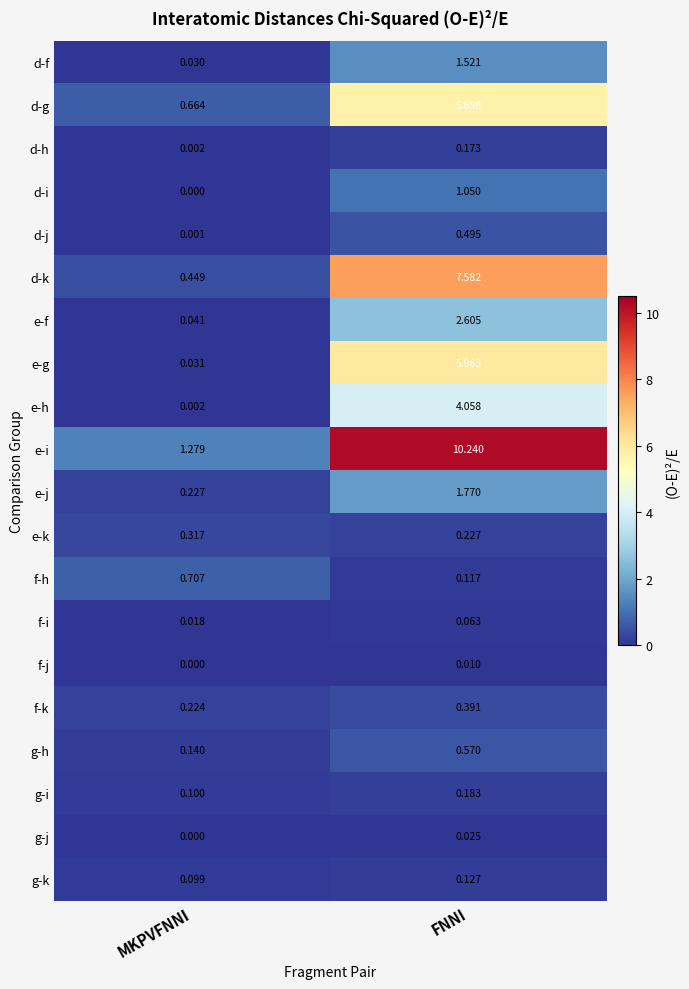

Rank the series at FNNI from highest to lowest value.

e-i, d-k, e-g, d-g, e-h, e-f, e-j, d-f, d-i, g-h, d-j, f-k, e-k, g-i, d-h, g-k, f-h, f-i, g-j, f-j